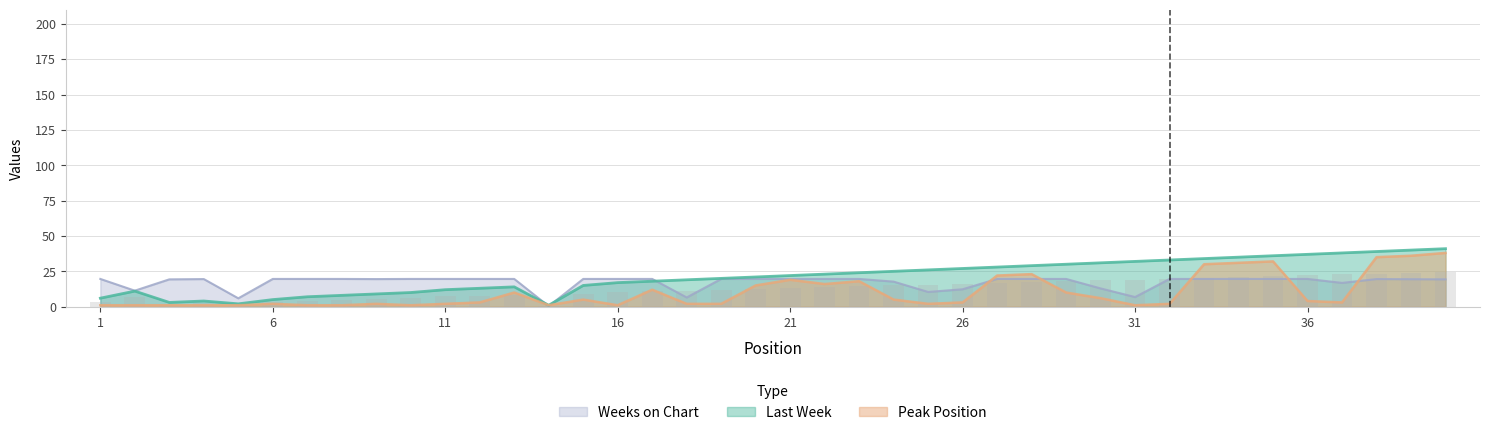

Are the bars horizontal?

No